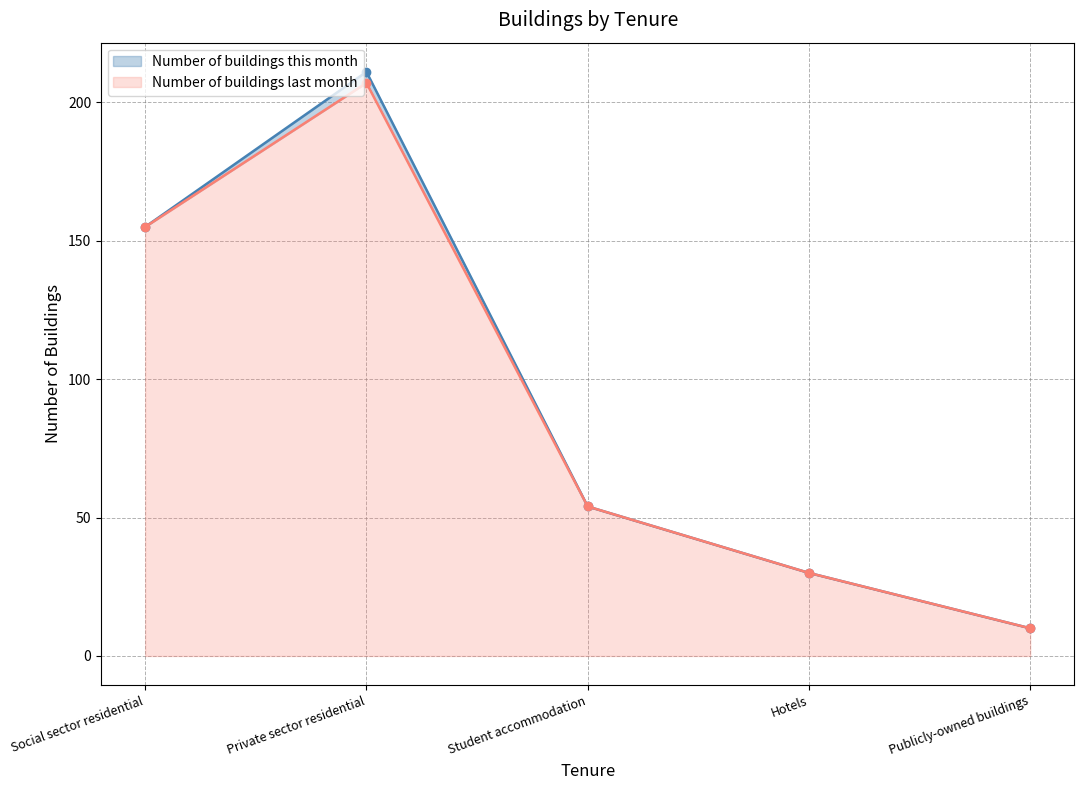

True or false: Number of buildings last month and Number of buildings this month intersect in this chart.

False